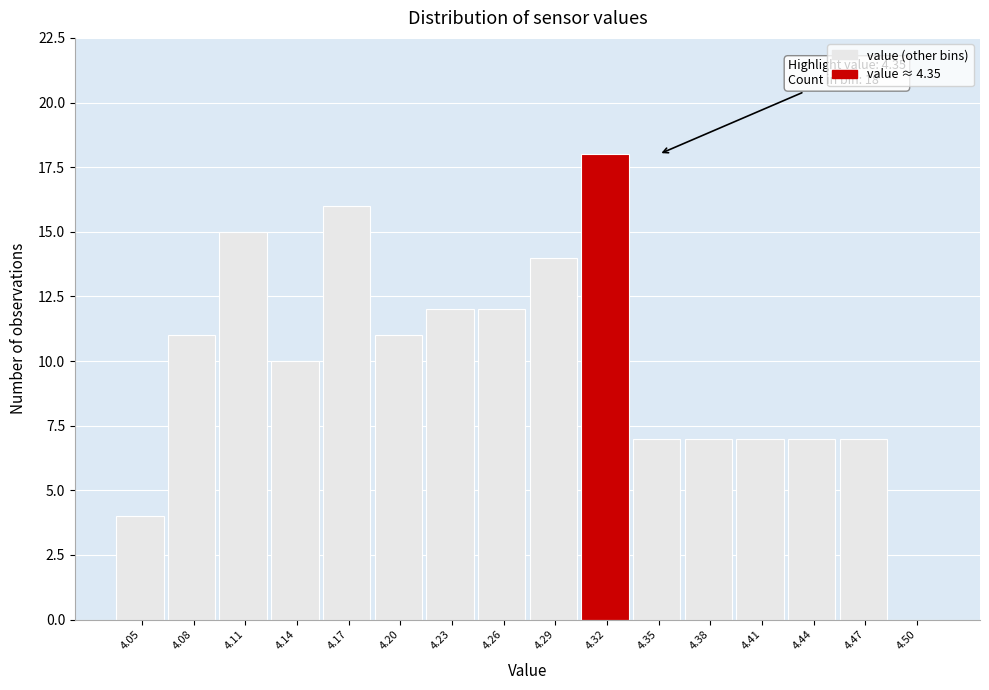

Reading right to left, what are all the values shown in this chart?

4.50=0	4.47=7	4.44=7	4.41=7	4.38=7	4.35=7	4.32=18	4.29=14	4.26=12	4.23=12	4.20=11	4.17=16	4.14=10	4.11=15	4.08=11	4.05=4